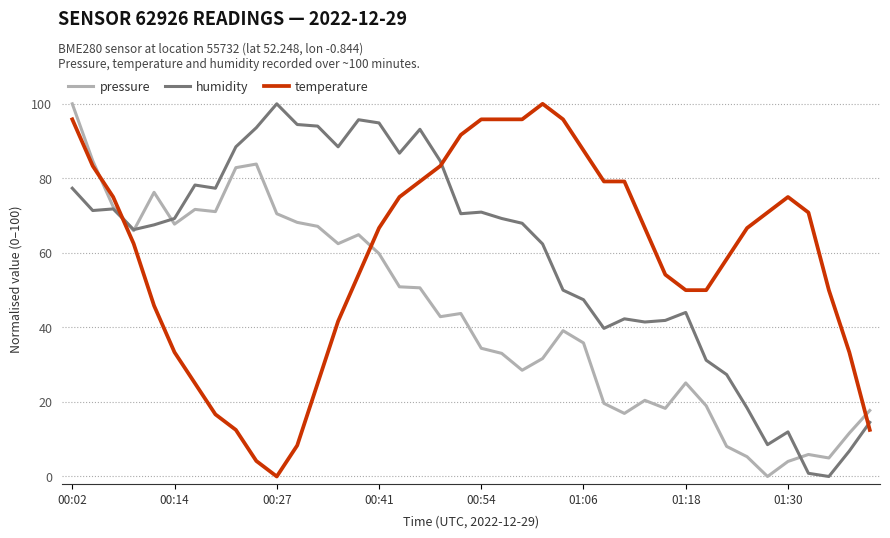

Does the chart have visible grid lines?

Yes